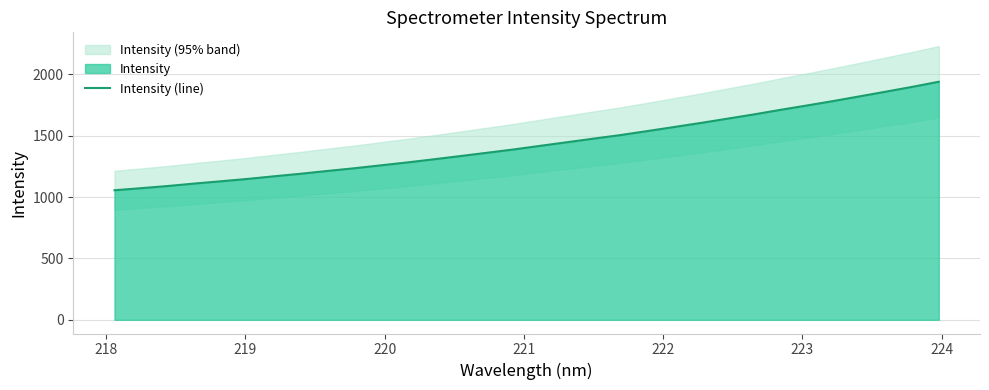

What is the lowest value of the Intensity (line) series?

1056.2